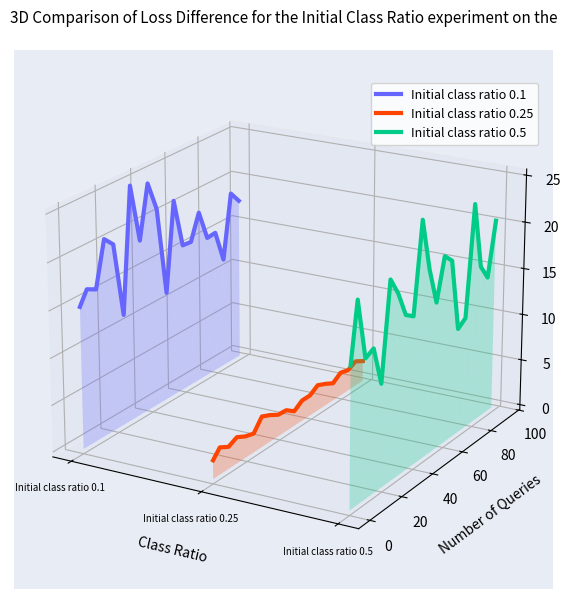

What are all the series names shown in the legend?

Initial class ratio 0.1, Initial class ratio 0.25, Initial class ratio 0.5